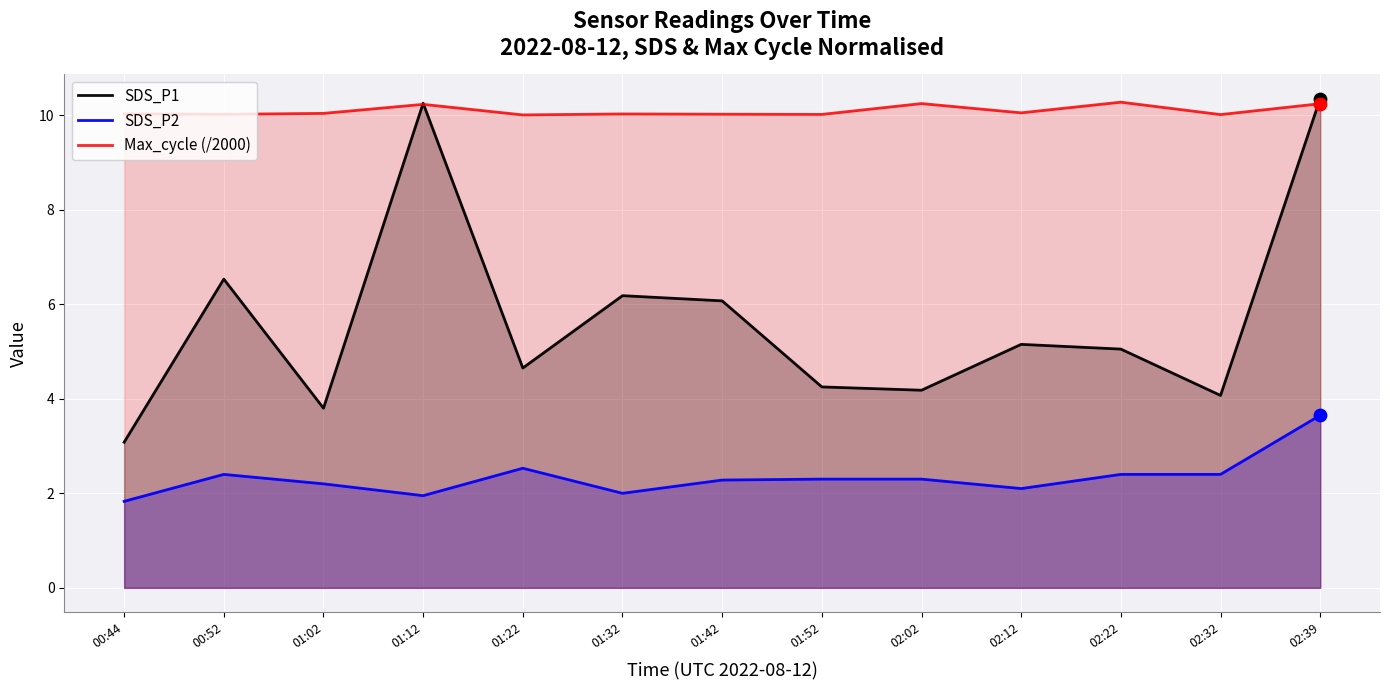

What are all the series names shown in the legend?

SDS_P1, SDS_P2, Max_cycle (/2000)